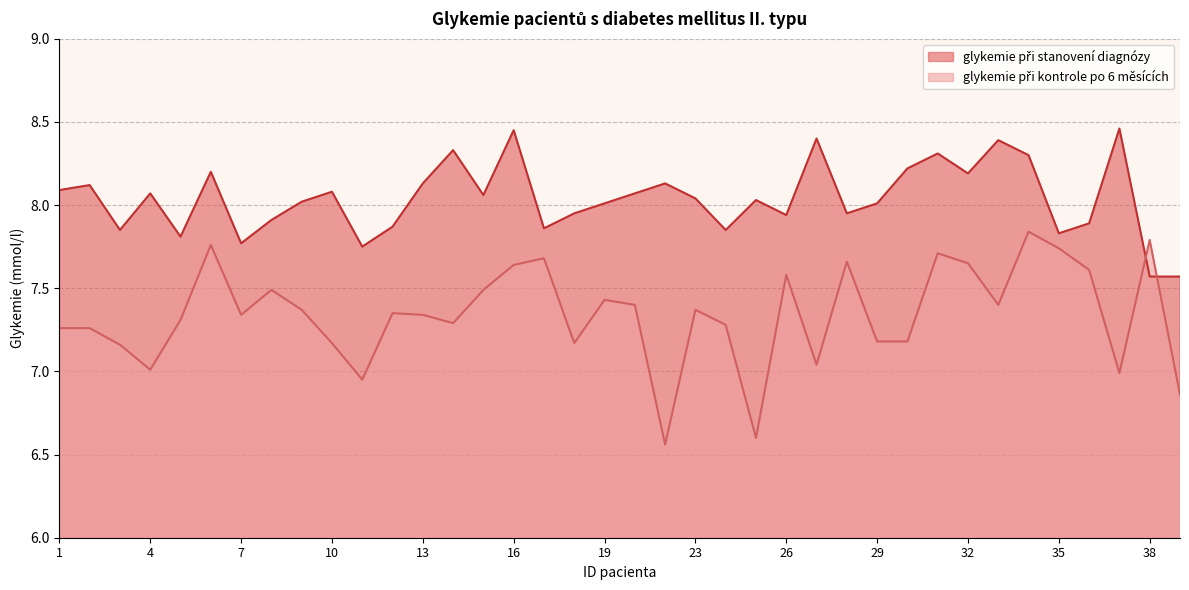

What is the approximate value of glykemie při kontrole po 6 měsících at 29?

7.2